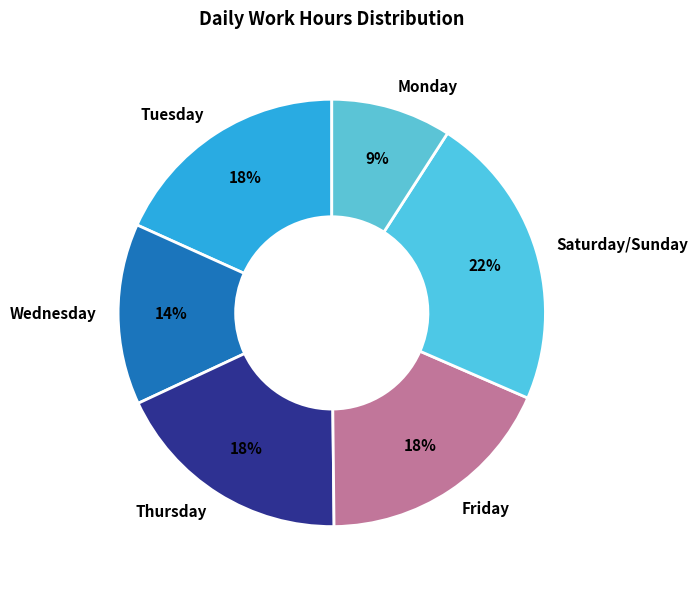

Between Wednesday and Monday, which is larger?

Wednesday